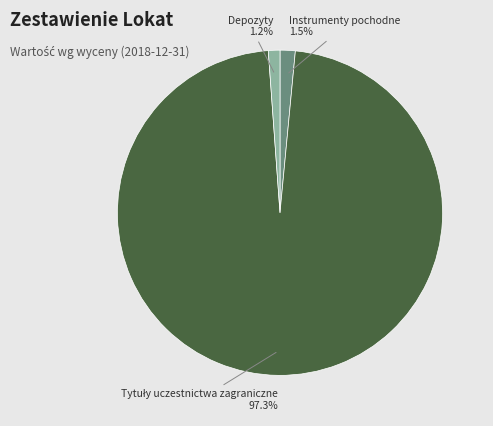

Is Depozyty the majority of the pie?

No